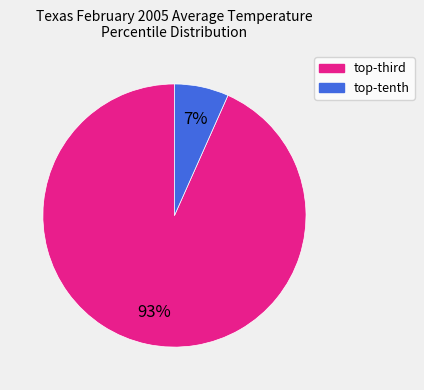

To the nearest percent, what is the average slice percentage?

50%